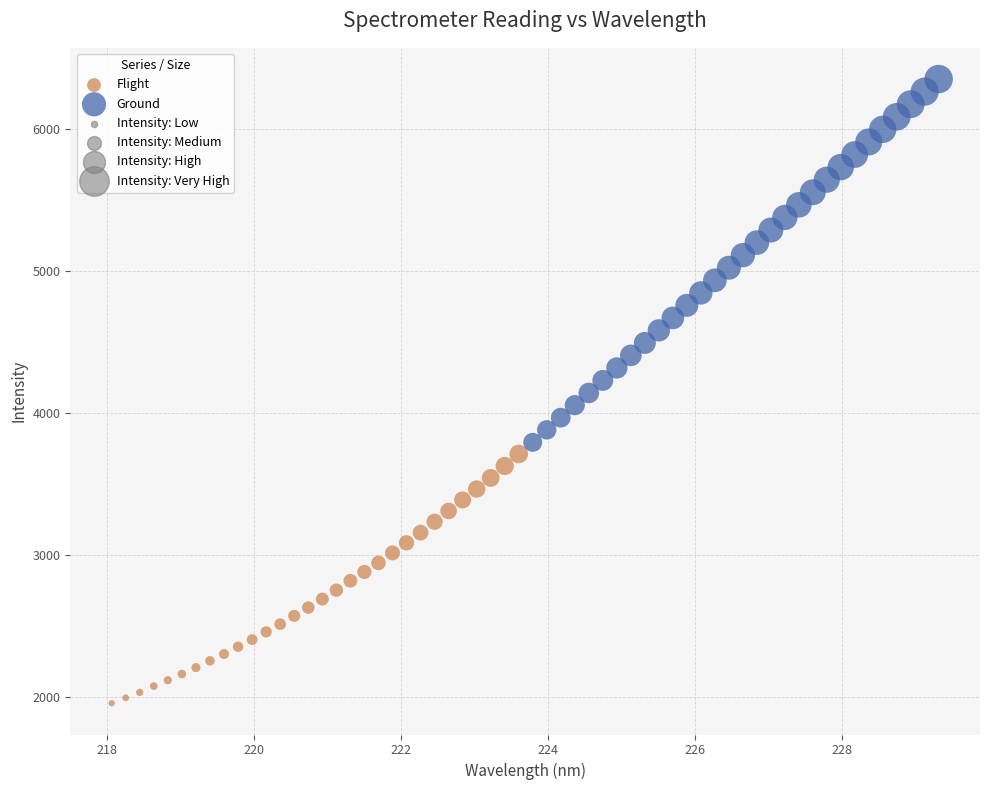

Which series has the widest spread of Y values?

Ground